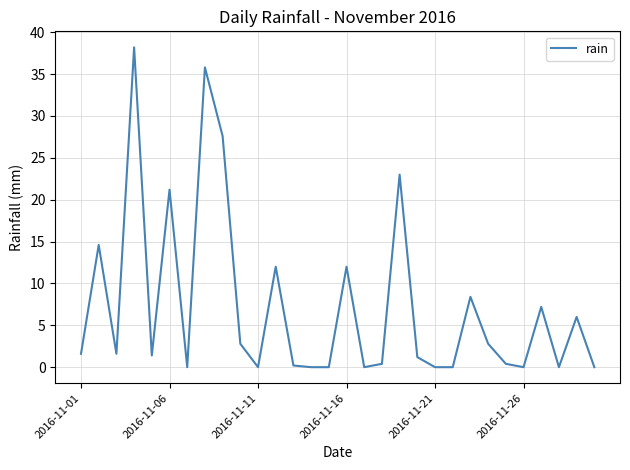

What is the greatest value displayed?

38.2